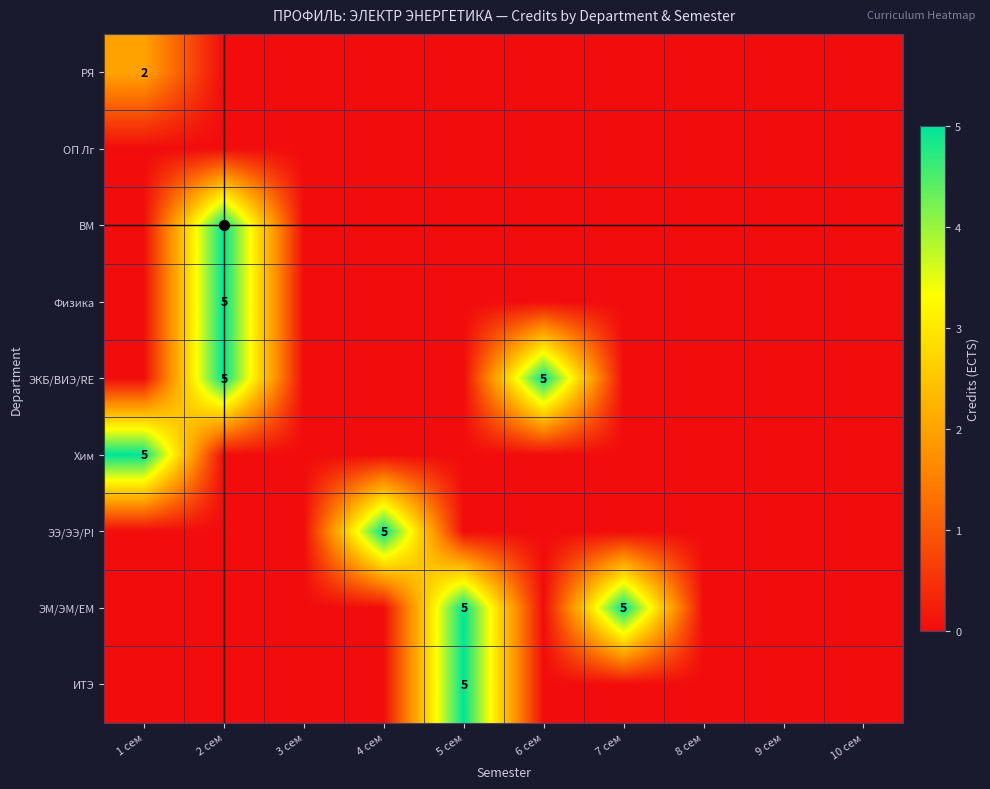

What is the difference between the maximum and minimum values in the ИТЭ series?

5